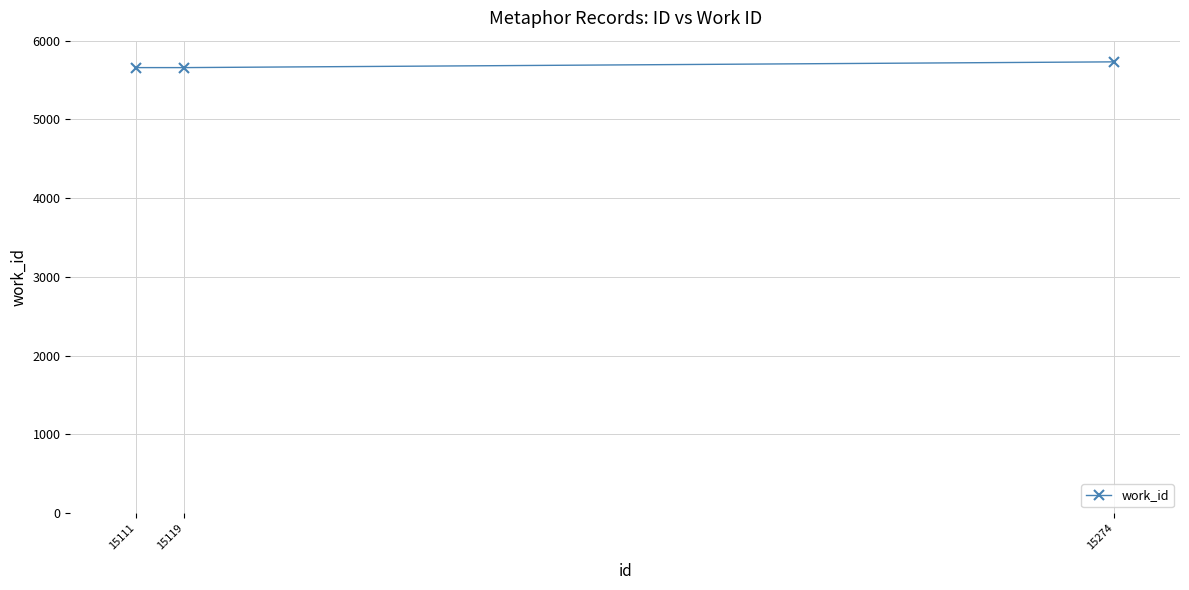

What is the change in value from 15119 to 15274?

+73